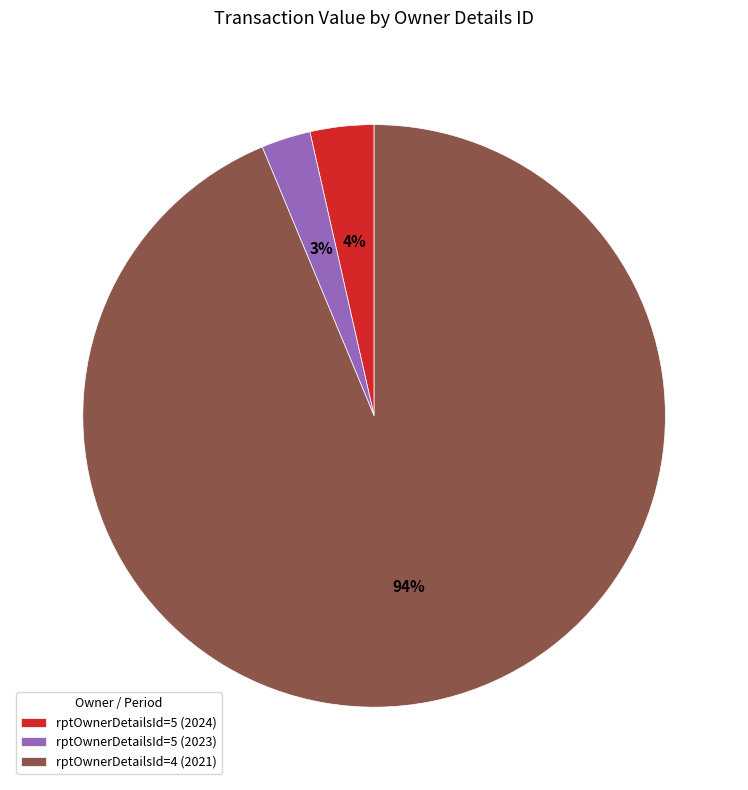

To the nearest percent, what is the difference between the rptOwnerDetailsId=5 (2023) and rptOwnerDetailsId=5 (2024) slice percentages?

1%